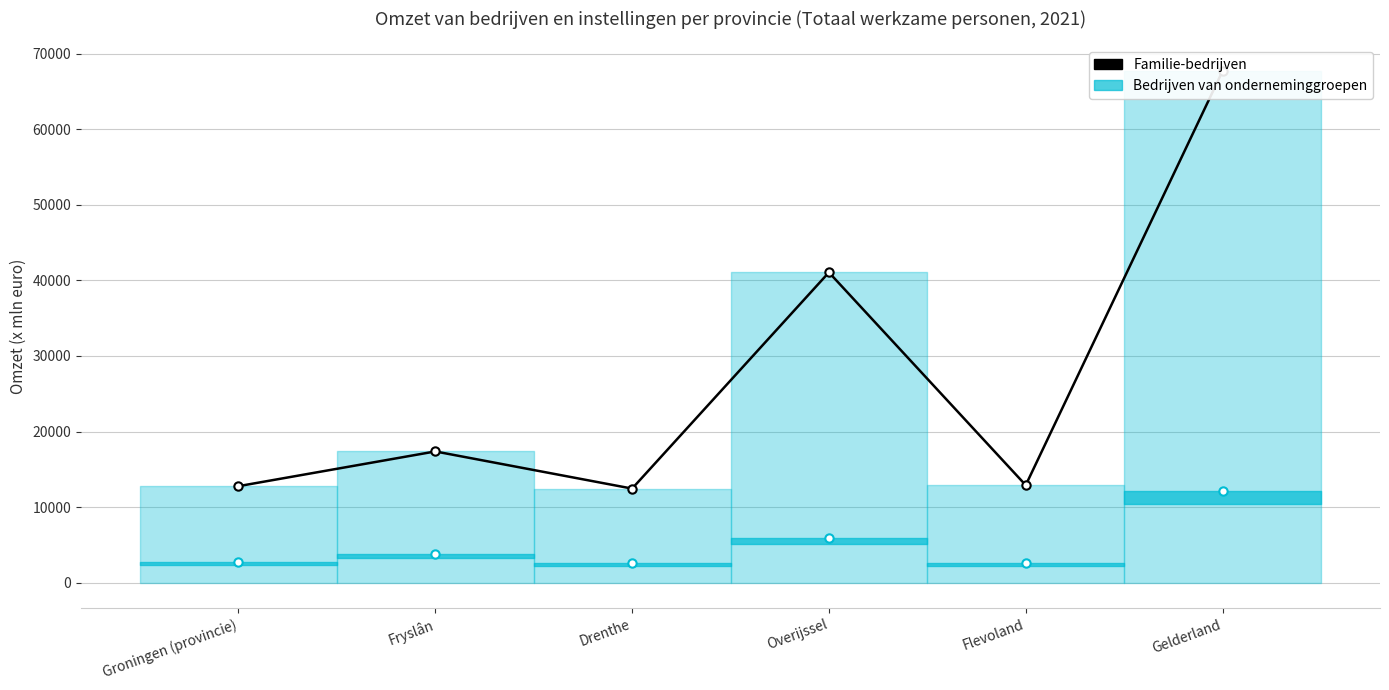

Which series has the largest total across all categories?

Familie-bedrijven